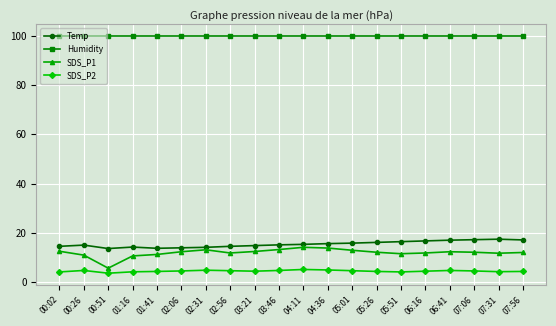

In SDS_P1, how many points are higher than both neighbors (excluding endpoints)?

3